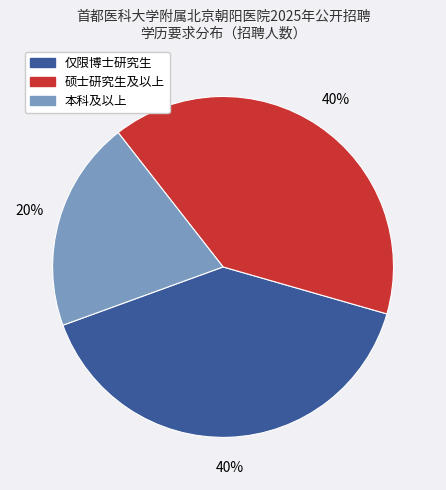

Does any single category account for the majority?

No